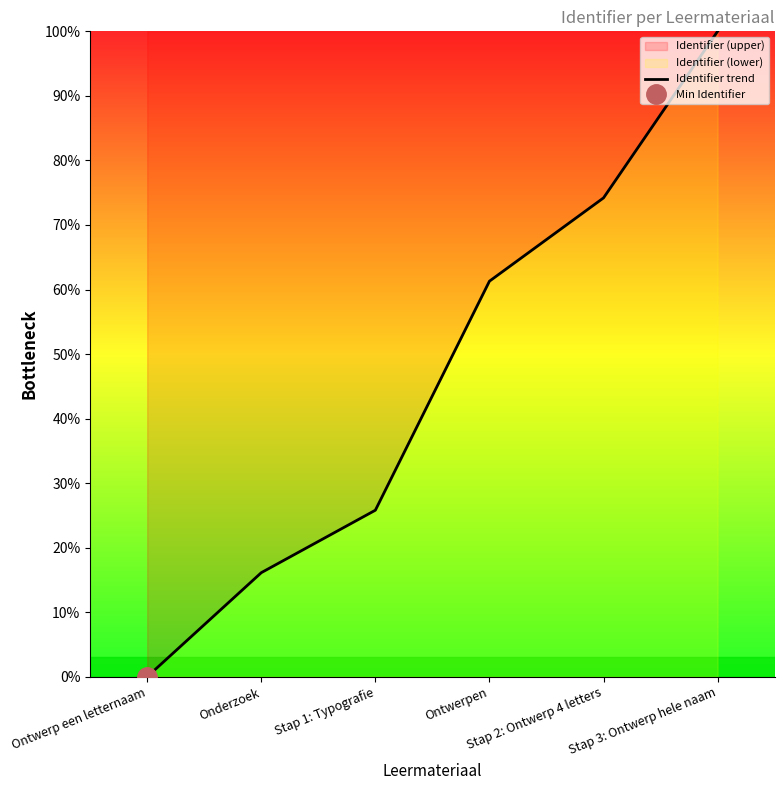

Read the value at Stap 2: Ontwerp 4 letters.

74.2